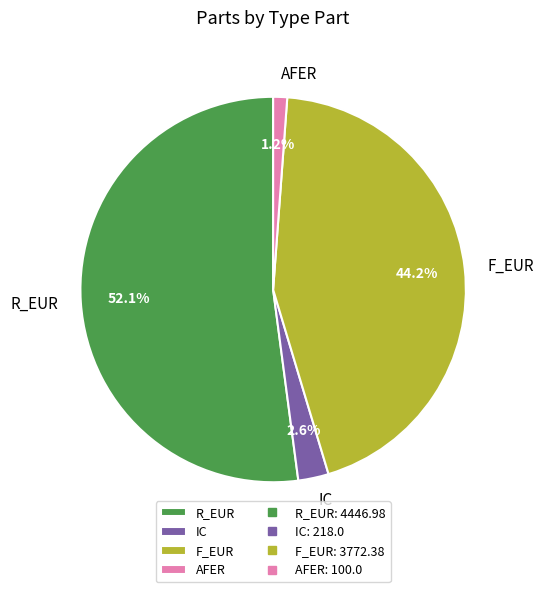

To the nearest percent, what portion does R_EUR represent?

52%